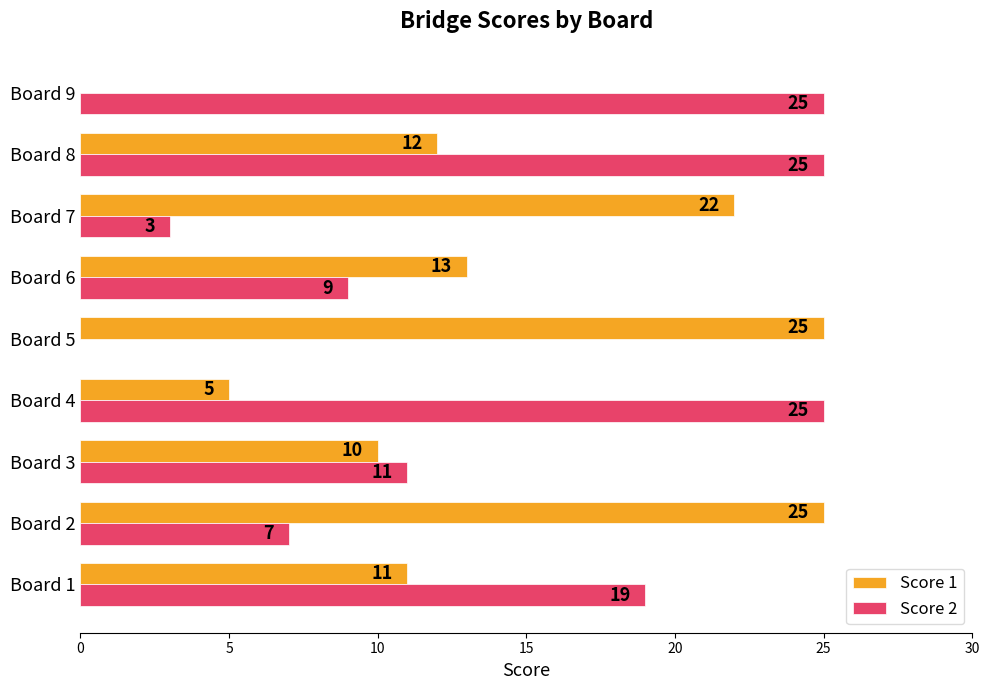

At which category is the sum across all series the highest?

Board 8